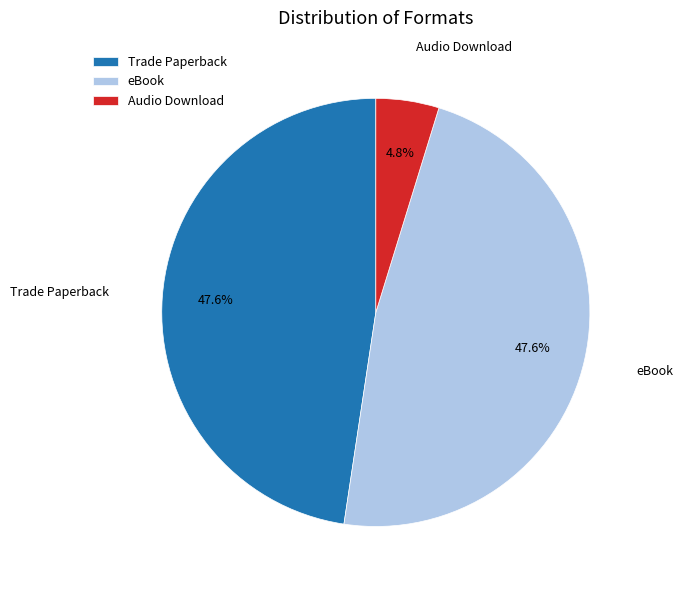

Do eBook and Trade Paperback together represent more than half of the pie?

Yes